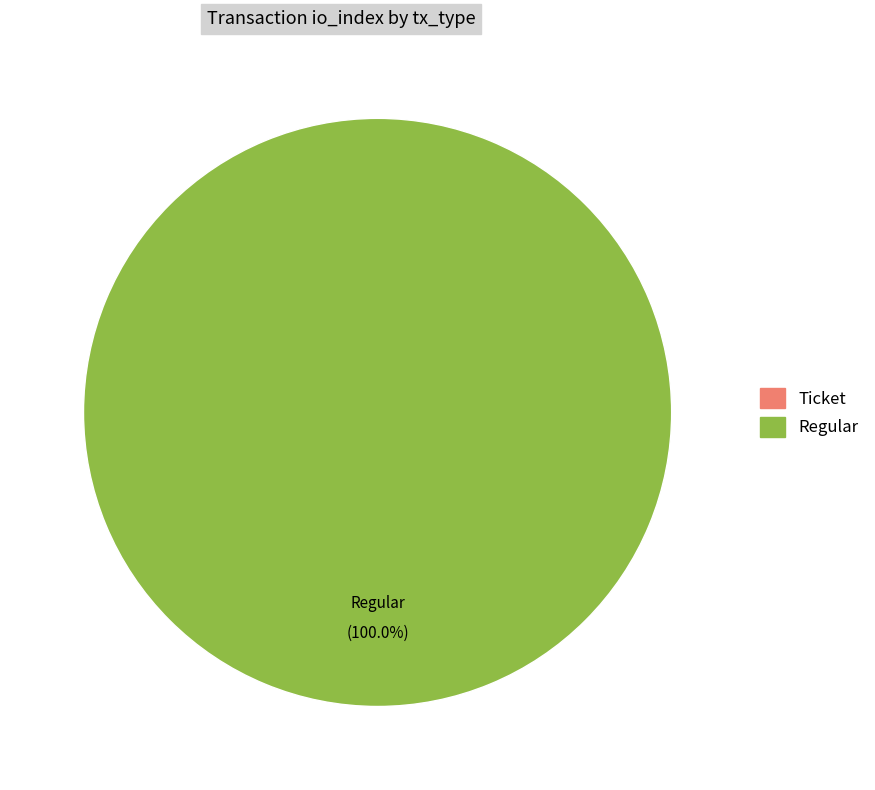

Does any single category account for the majority?

Yes